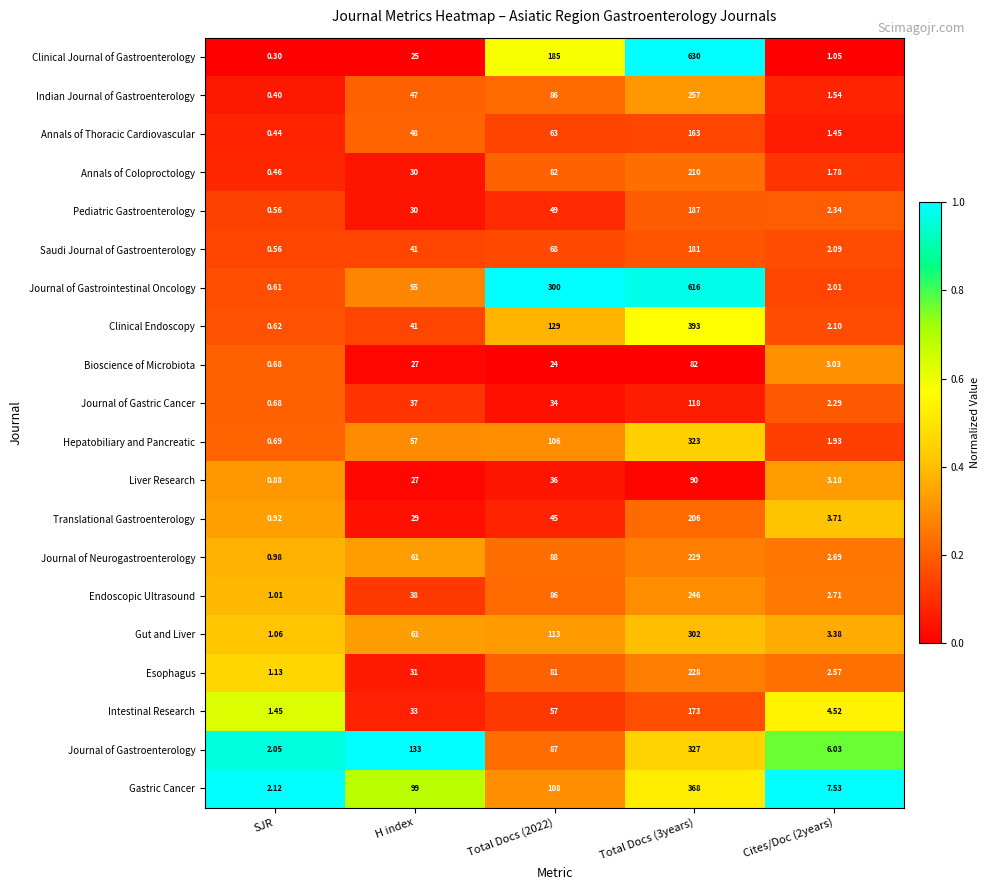

Which series has the widest spread of values?

Clinical Journal of Gastroenterology